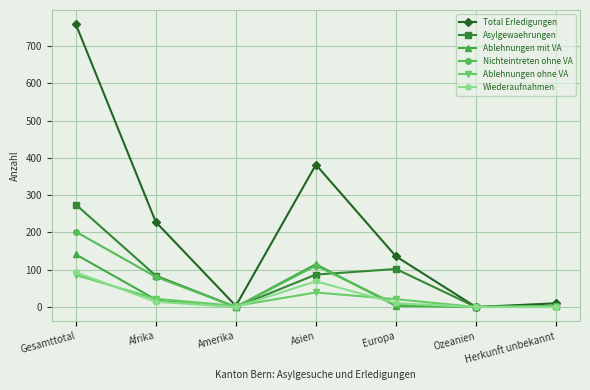

What value does the Asylgewaehrungen series have at Gesamttotal?

275